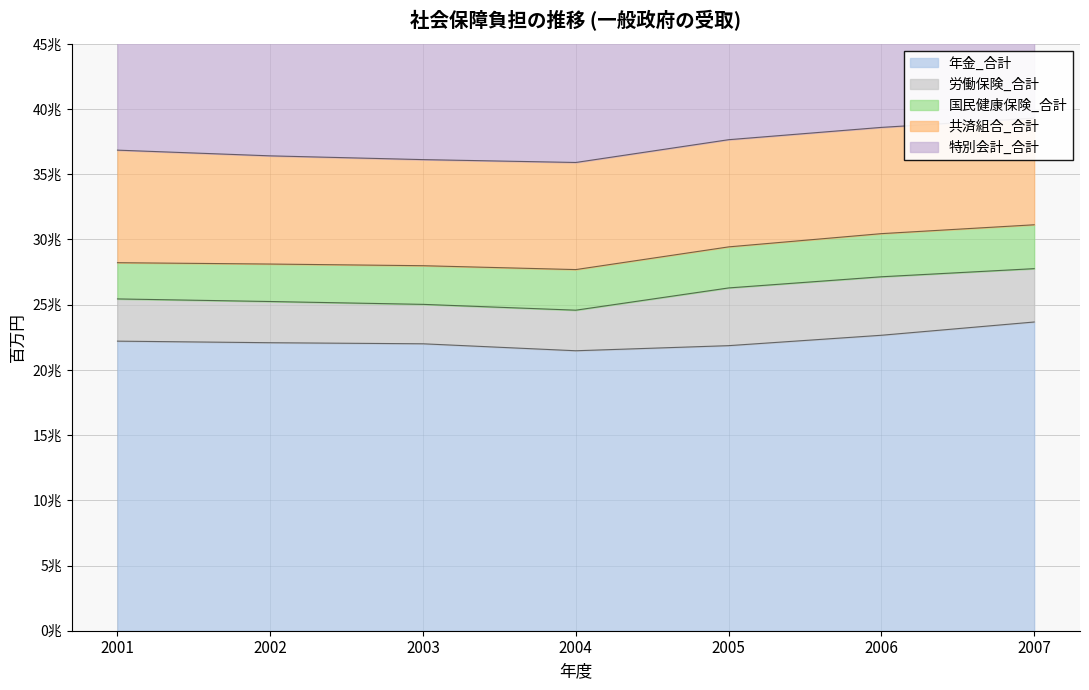

How many data points in 労働保険_合計 are less than 32378?

3